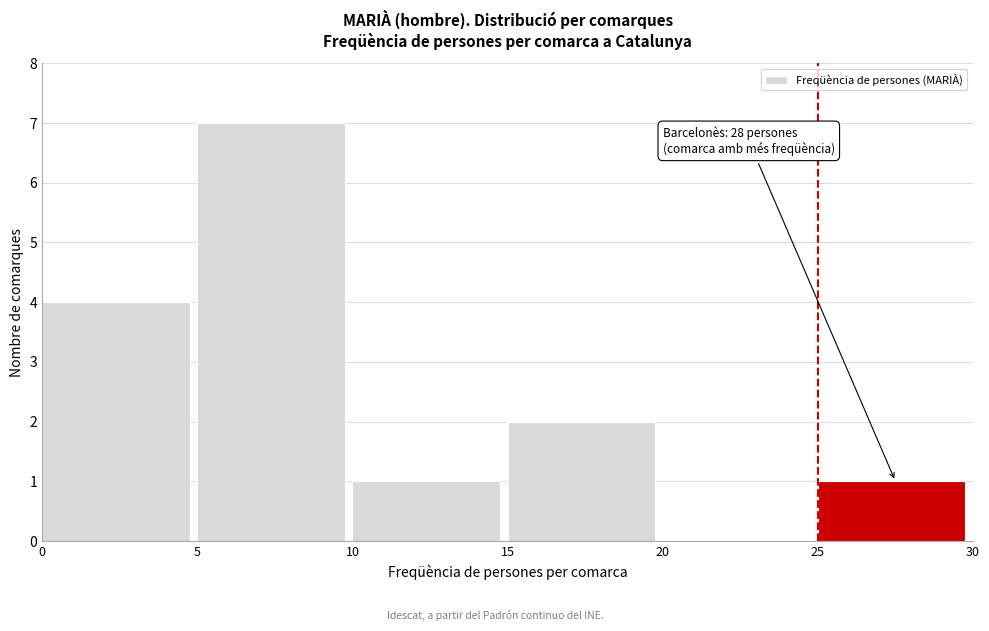

Which range on the x-axis has the tallest bar?

5 to 10